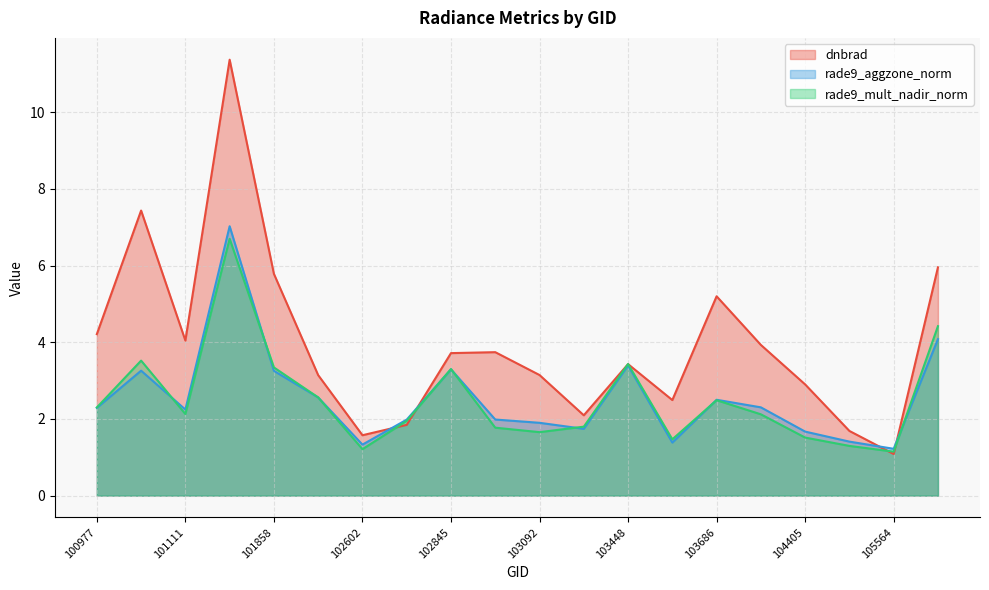

What is the difference between the highest and lowest values at 104522?

0.4